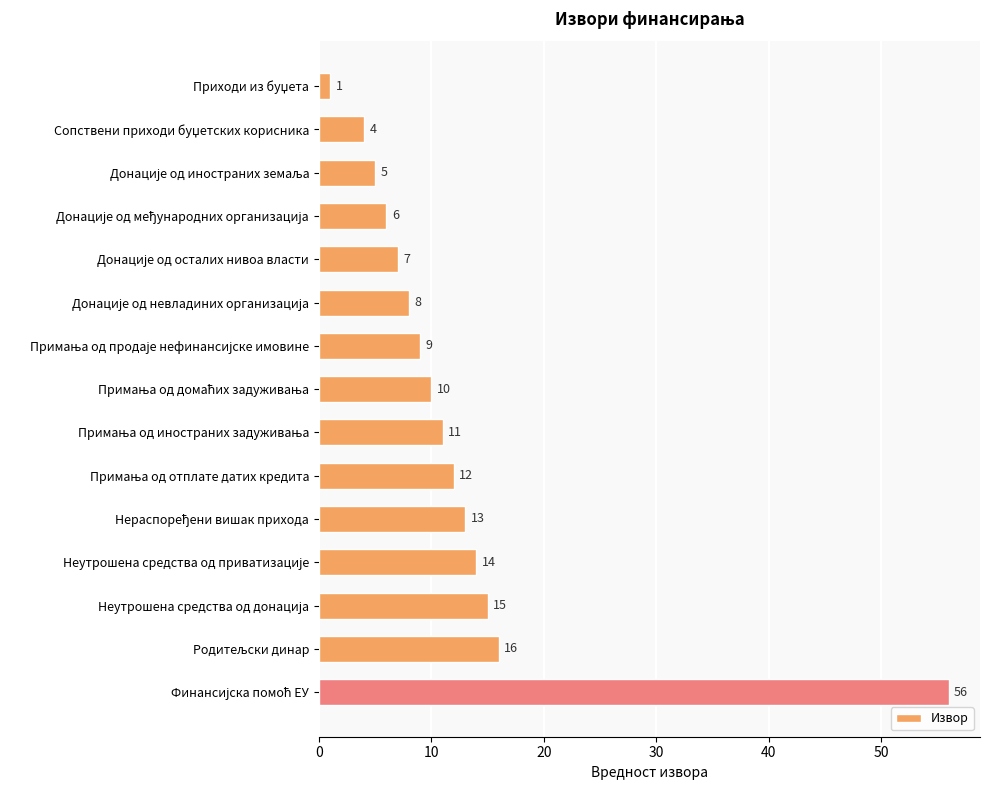

What is the difference between the maximum and minimum values?

55